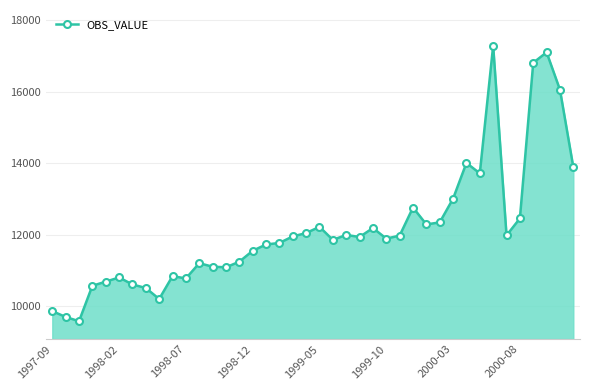

What is the value of the 33rd point from the left?

13714